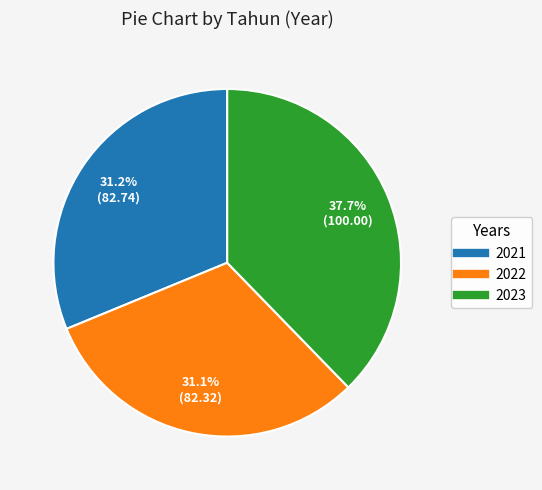

Is there a majority slice in this chart?

No